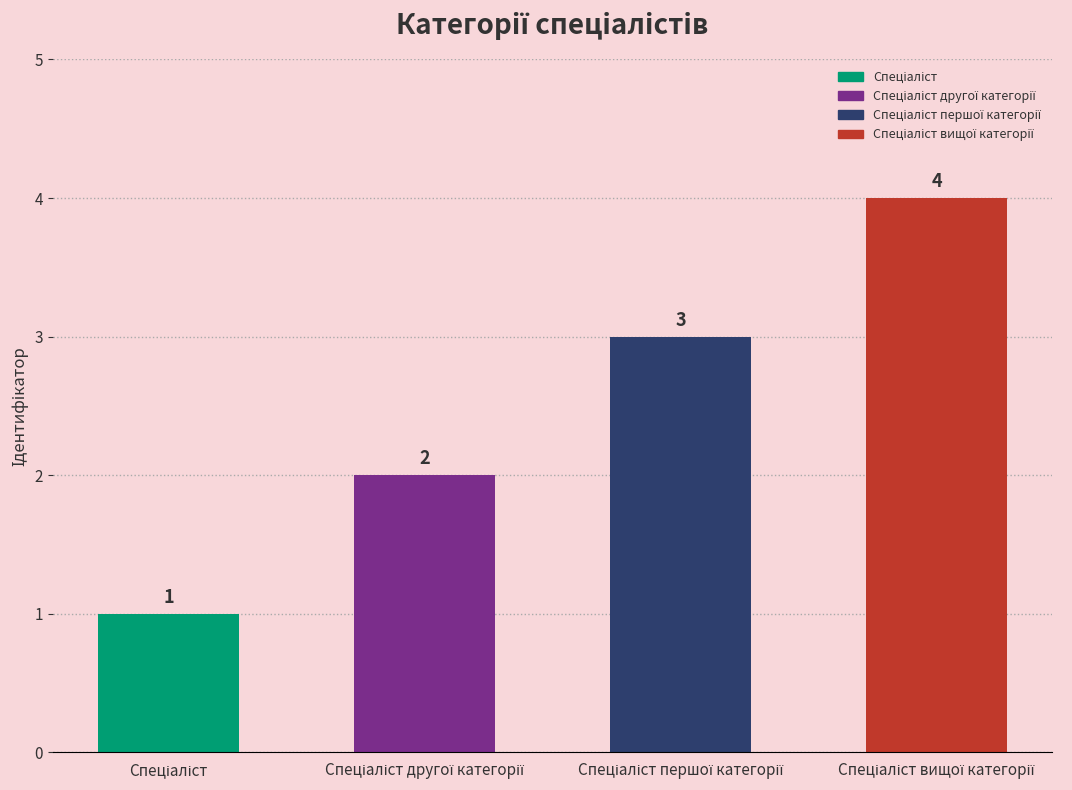

Reading right to left, what are all the values shown in this chart?

4	3	2	1